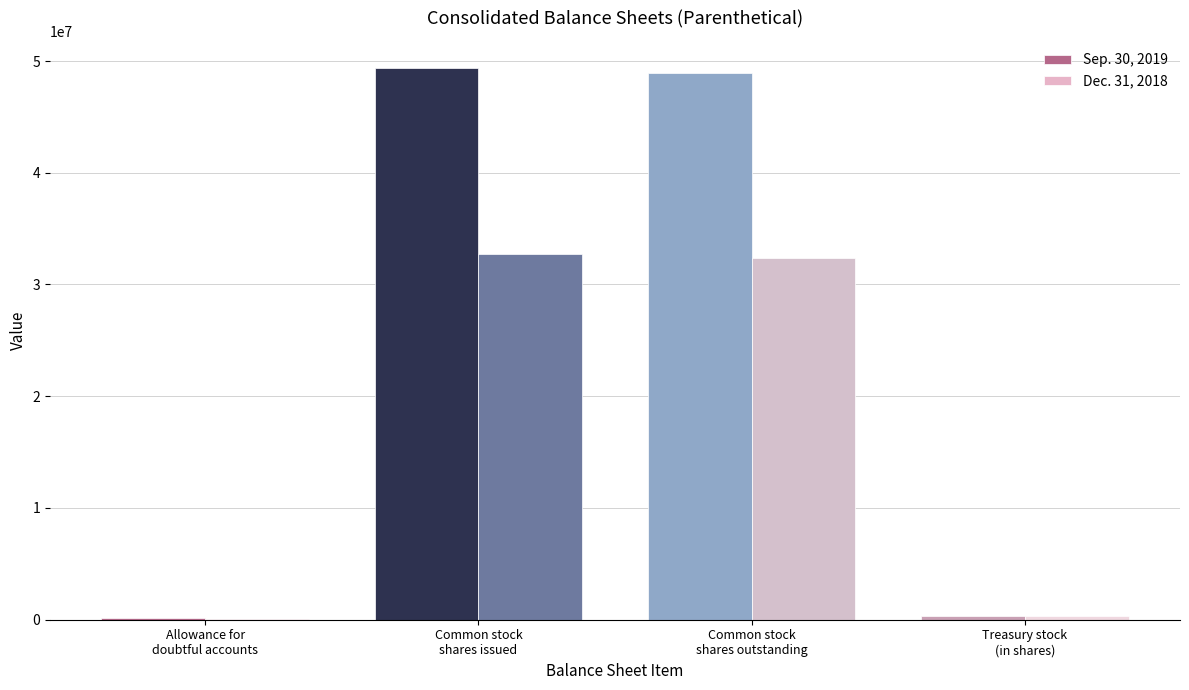

What is the maximum value shown in the chart?

49335746